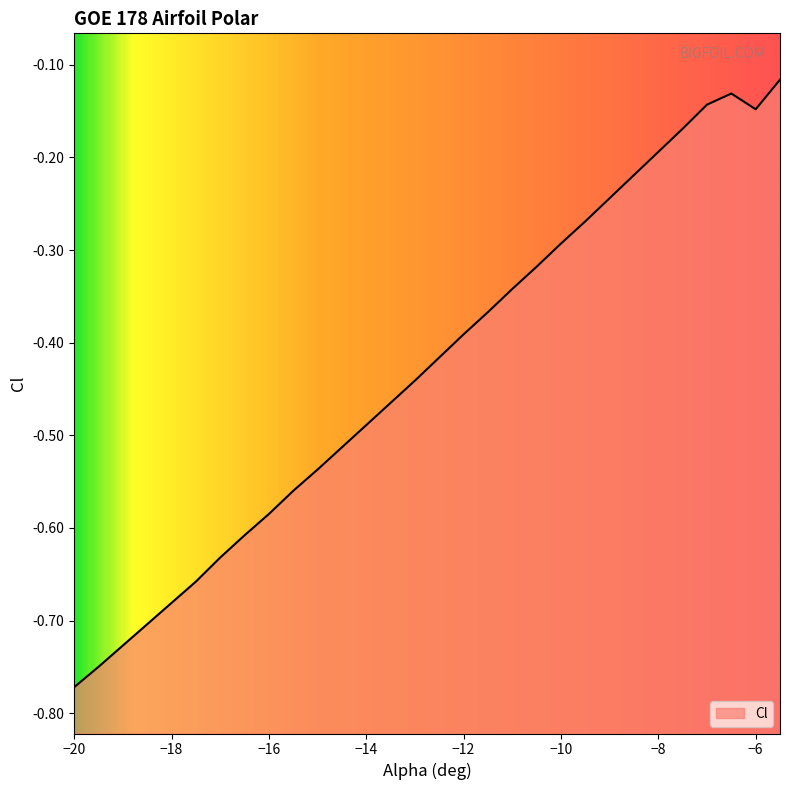

Reading left to right, extract all data points from this chart.

-20=-0.8	-19.5=-0.8	-19=-0.7	-18.5=-0.7	-18=-0.7	-17.5=-0.7	-17=-0.6	-16.5=-0.6	-16=-0.6	-15.5=-0.6	-15=-0.5	-14.5=-0.5	-14=-0.5	-13.5=-0.5	-13=-0.4	-12.5=-0.4	-12=-0.4	-11.5=-0.4	-11=-0.3	-10.5=-0.3	-10=-0.3	-9.5=-0.3	-9=-0.2	-8.5=-0.2	-8=-0.2	-7.5=-0.2	-7=-0.1	-6.5=-0.1	-6=-0.1	-5.5=-0.1